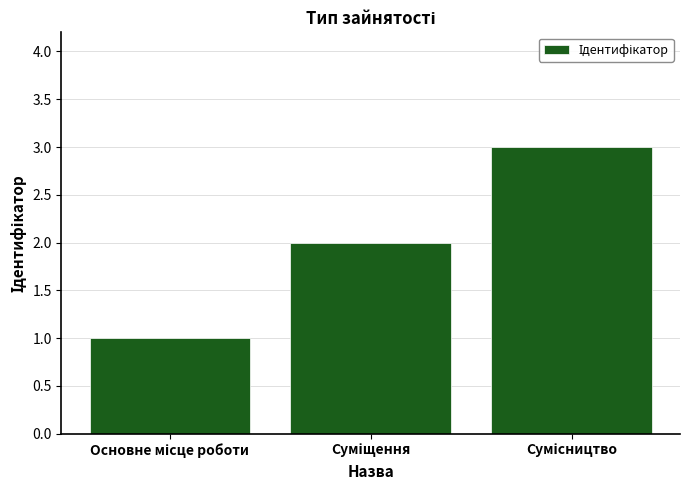

Reading left to right, list all the values displayed in this chart.

1	2	3